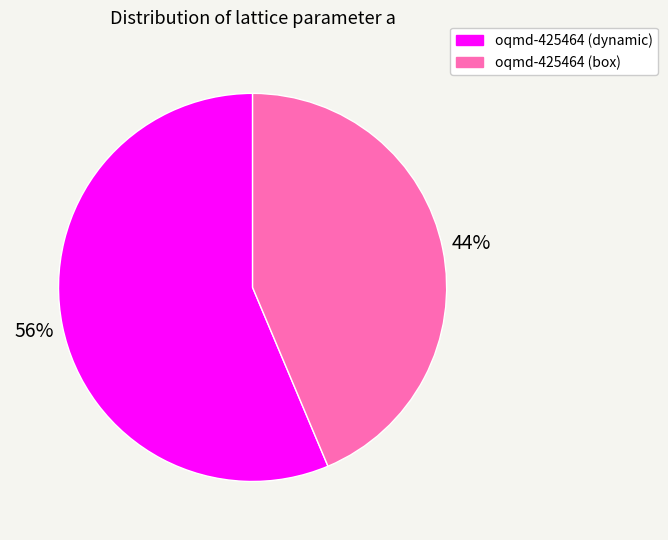

To the nearest percent, what is the average slice percentage?

50%